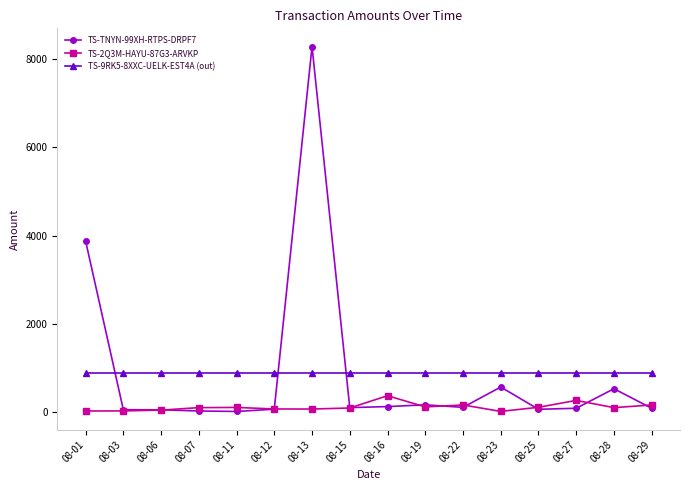

What is the average value of the TS-9RK5-8XXC-UELK-EST4A (out) series?

900.0